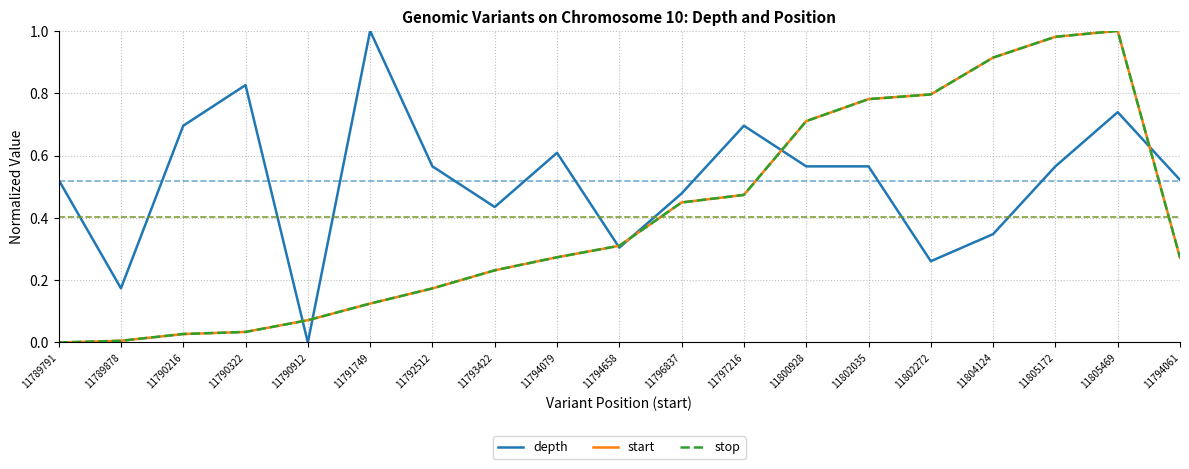

Which category has the lowest value in the depth series?

11790912